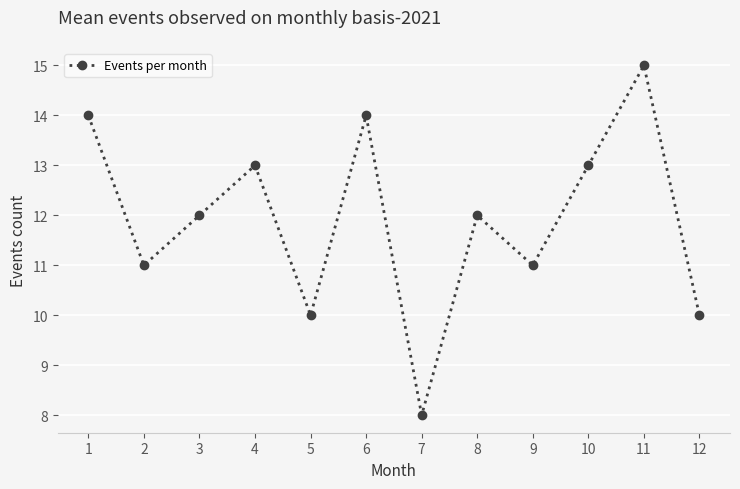

At which category does the data reach its first local peak?

4